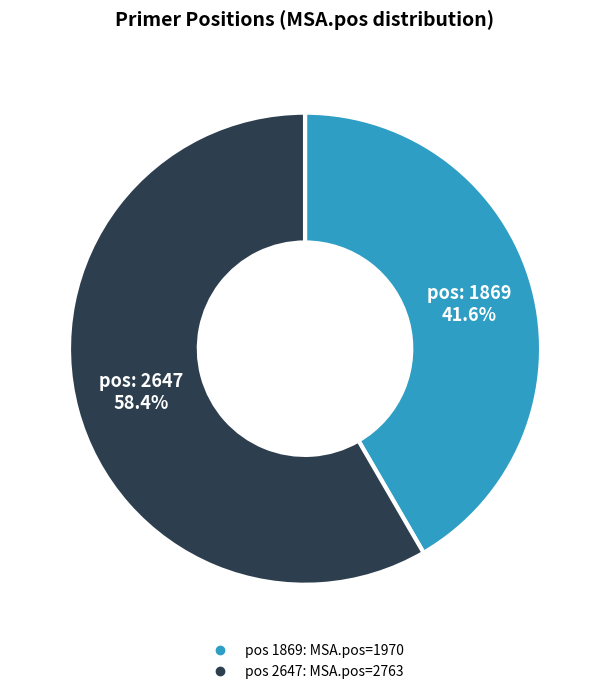

Is there a majority slice in this chart?

Yes